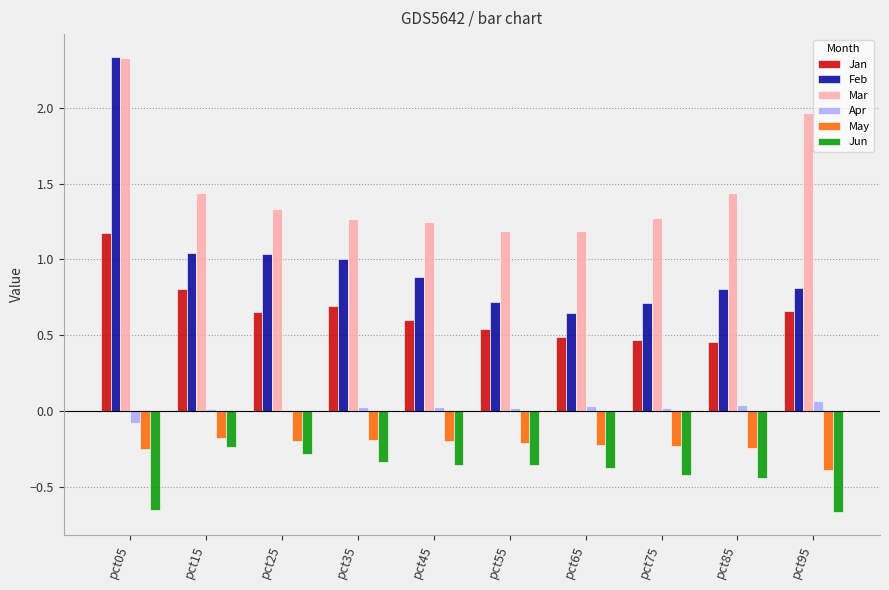

At which label does Feb reach its minimum?

pct65